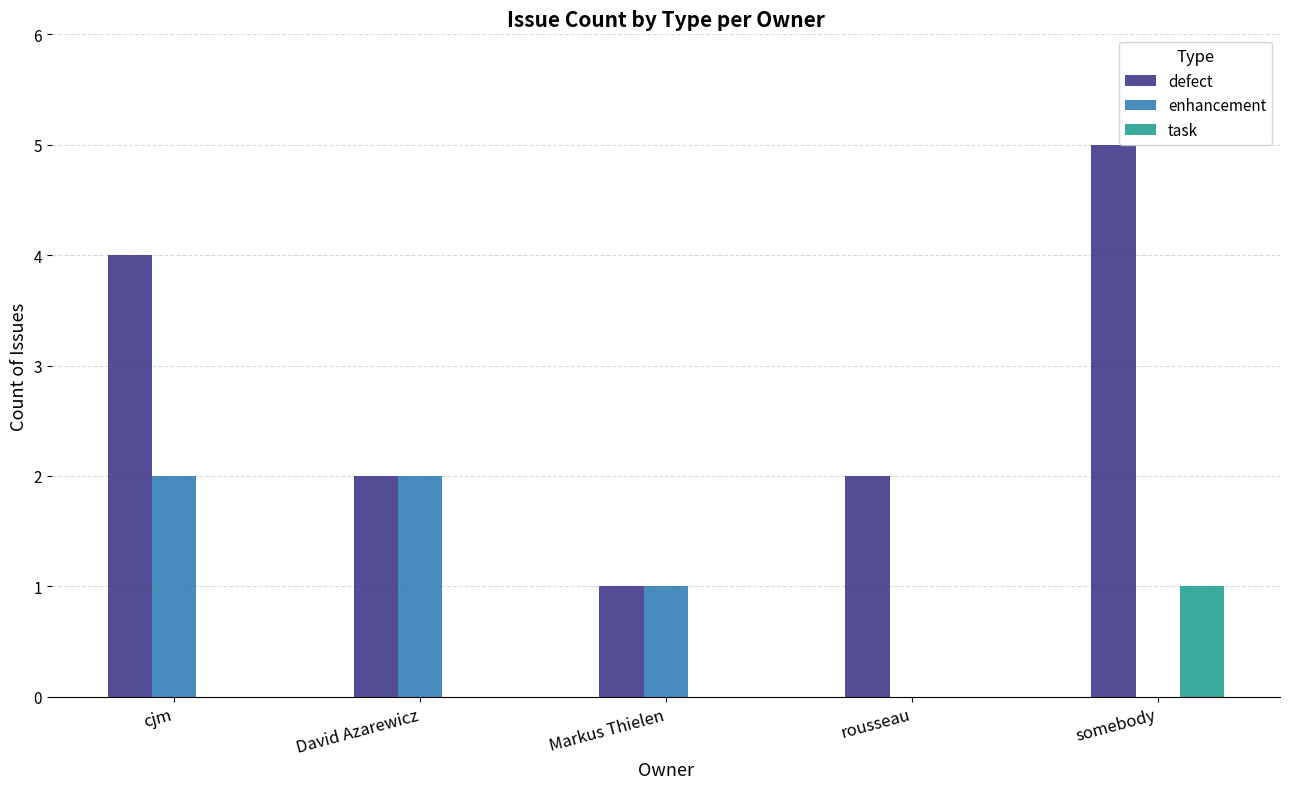

What is the total value across all series at David Azarewicz?

4